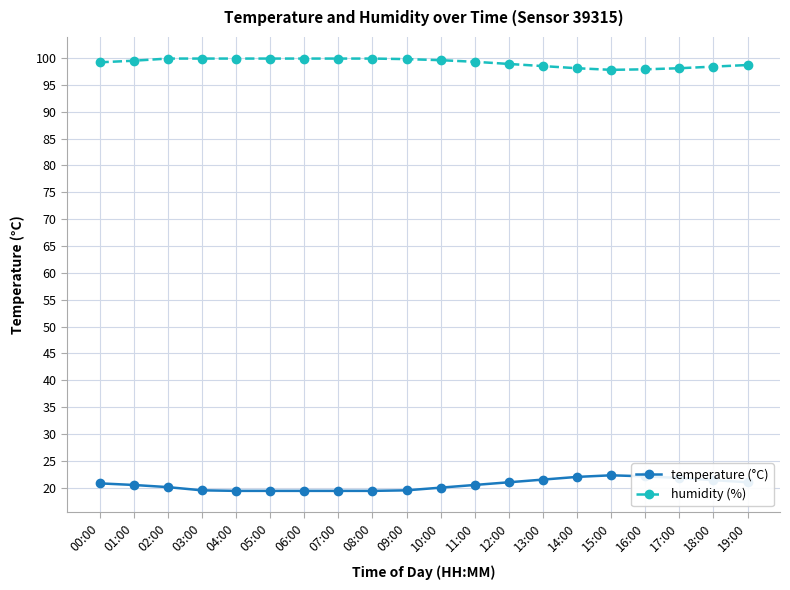

Which series has the widest spread of values?

temperature (°C)